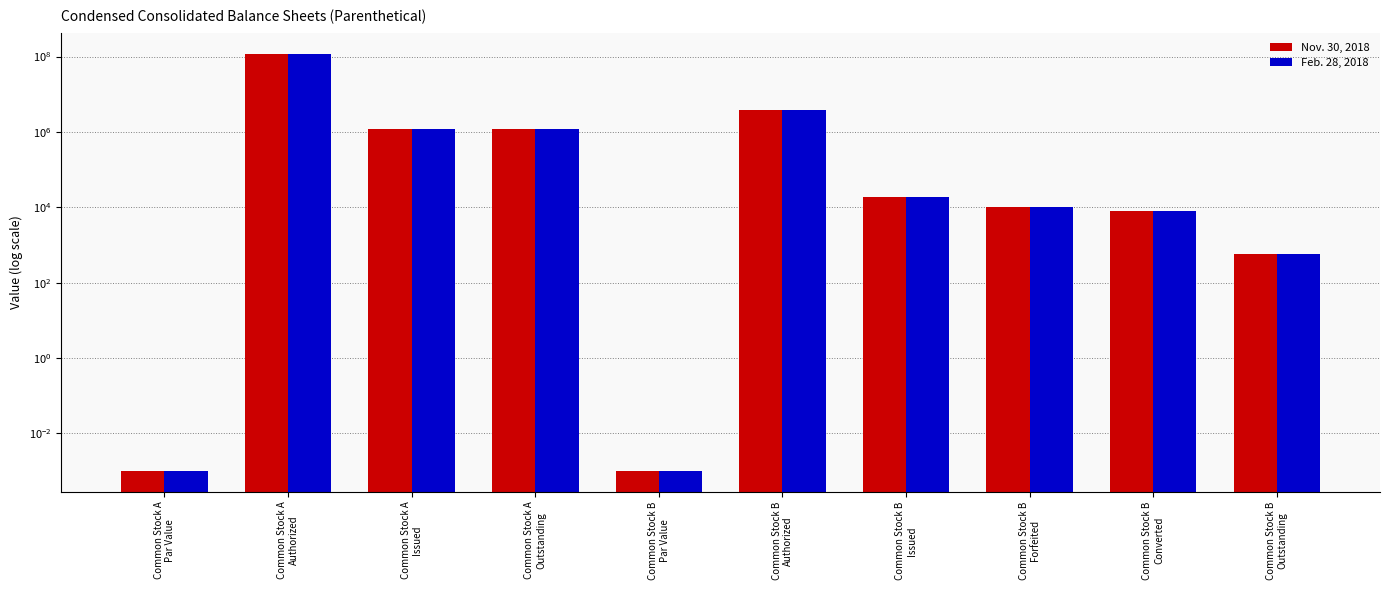

The Nov. 30, 2018 series shows 493944.6 at Common Stock A
Issued. True or false?

False